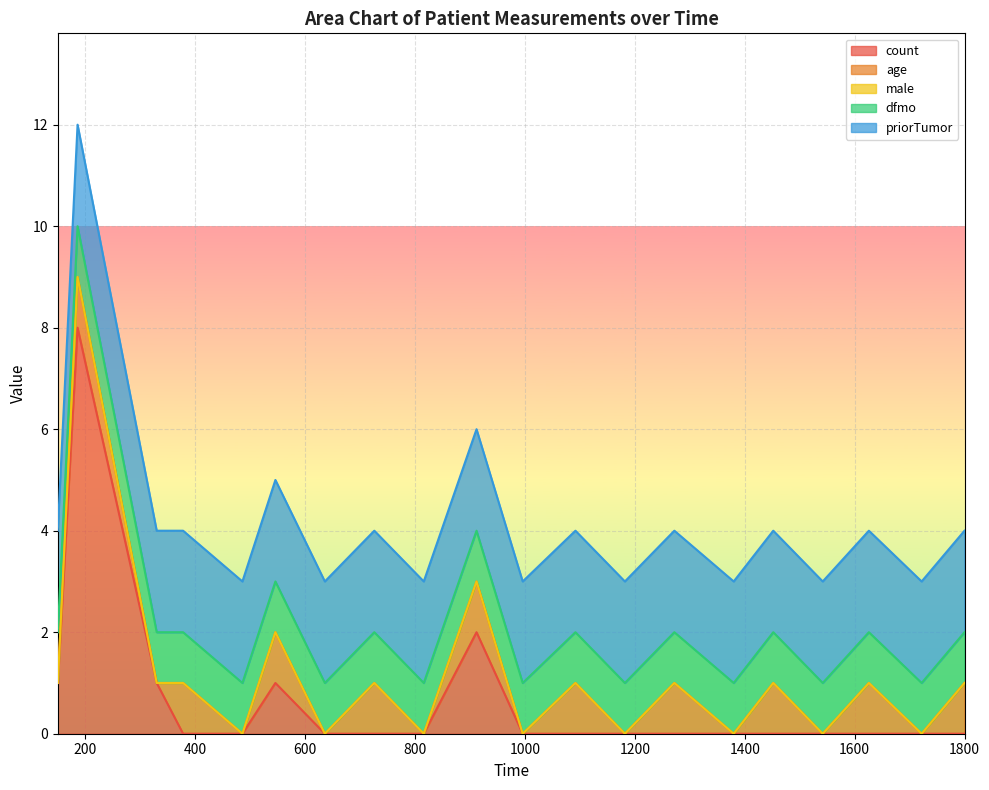

How many distinct data groups are displayed?

5